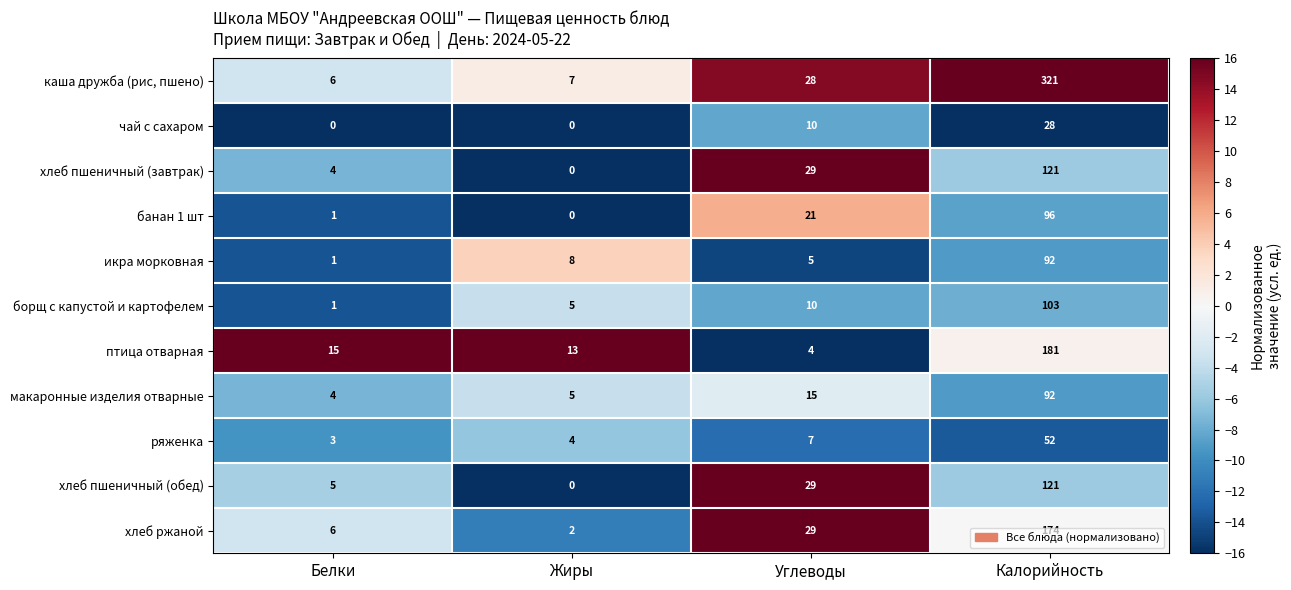

What value does the борщ с капустой и картофелем series have at Калорийность?

103